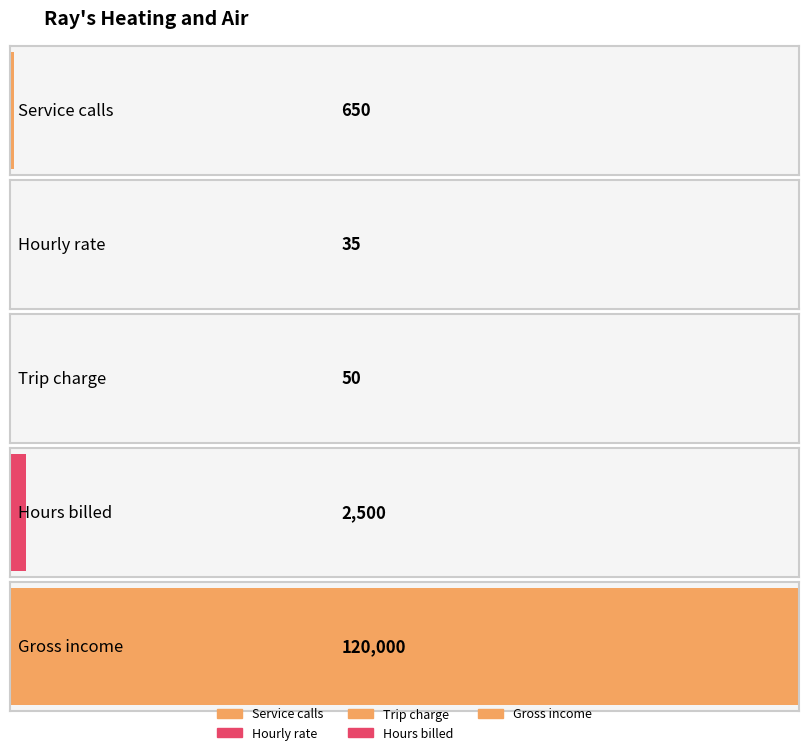

Between Service calls and Gross income, which is larger?

Gross income